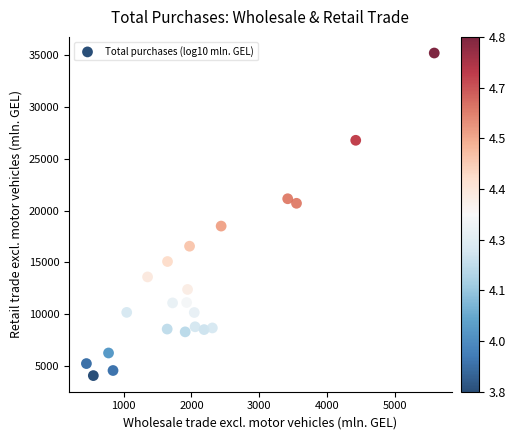

What is the range of X values (max minus min)?

5132.7